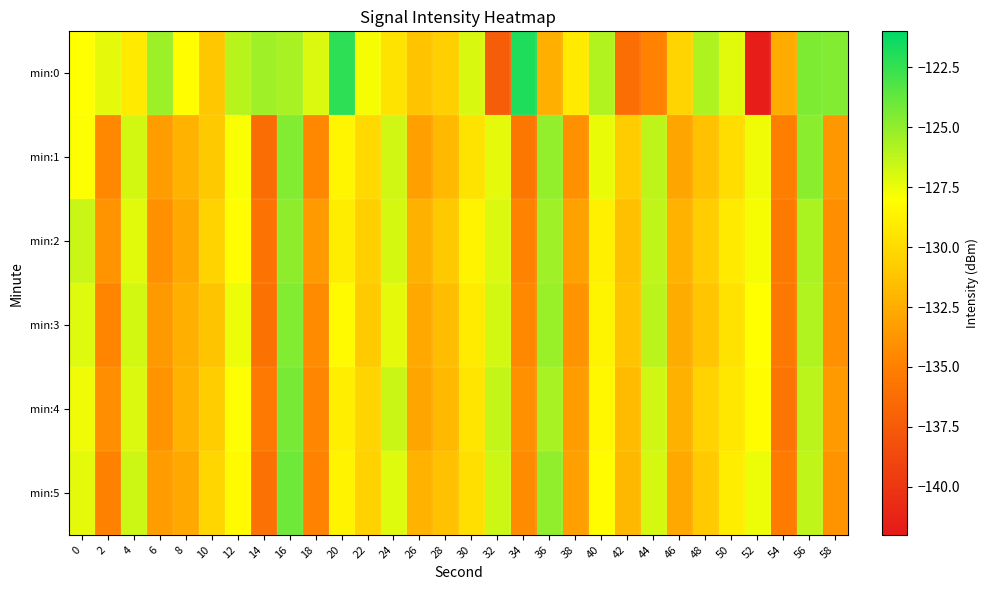

How many categories are shown in the chart?

30